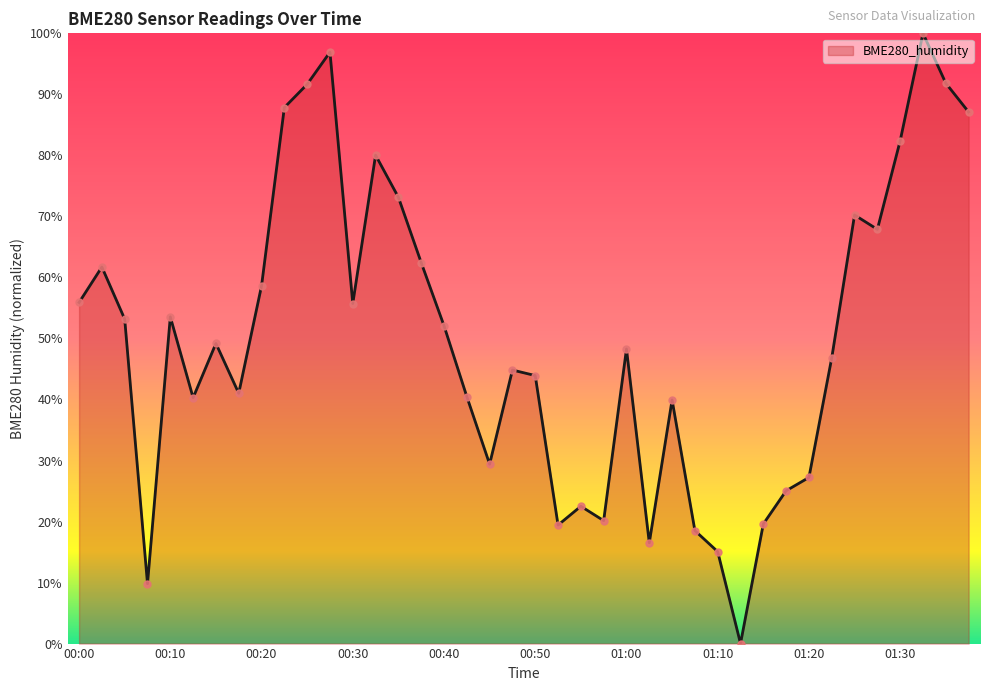

What is the greatest value displayed?

100.0